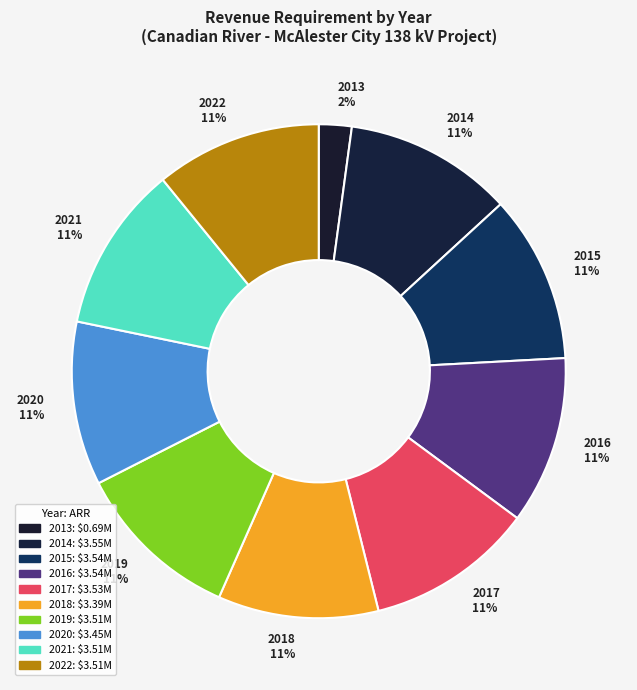

Combined, do 2014 and 2017 account for over 50%?

No